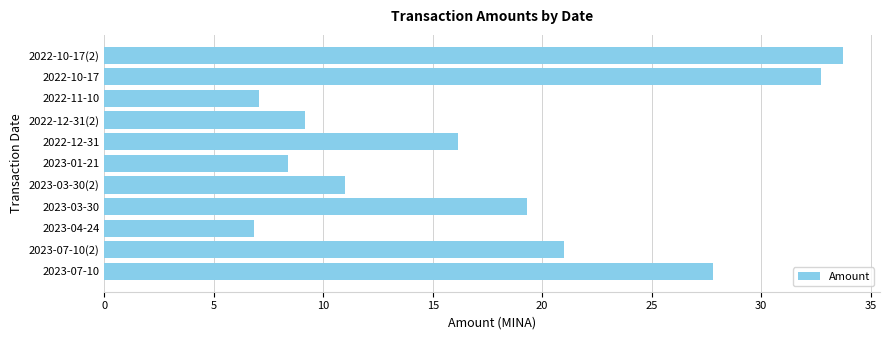

What is the smallest value displayed?

6.8